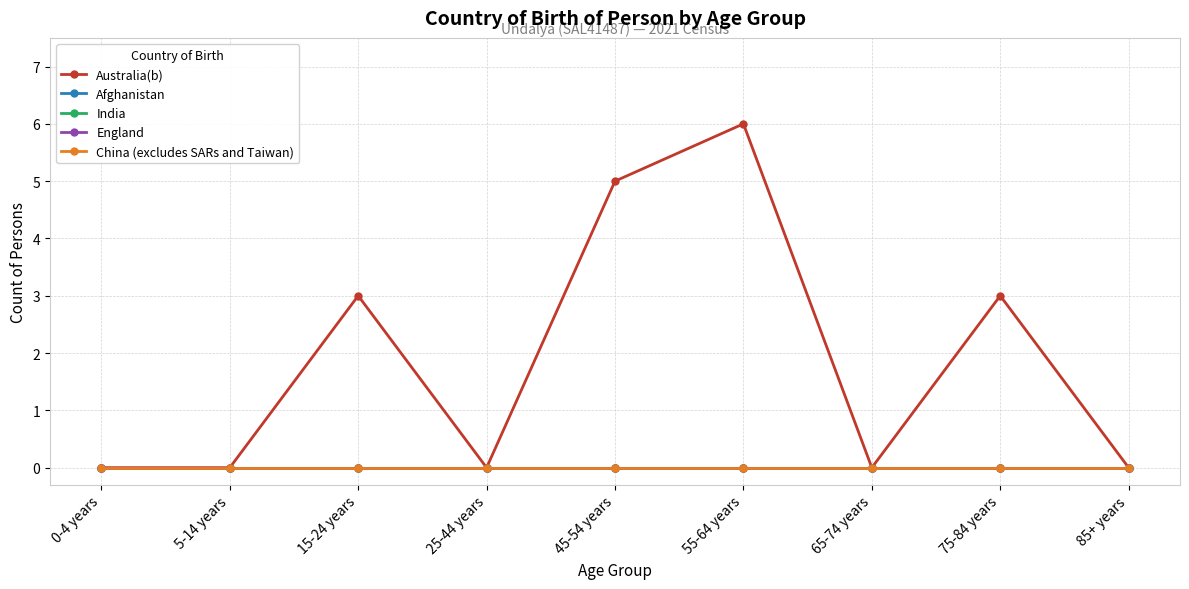

What is the spread (max minus min) of values at 45-54 years?

5